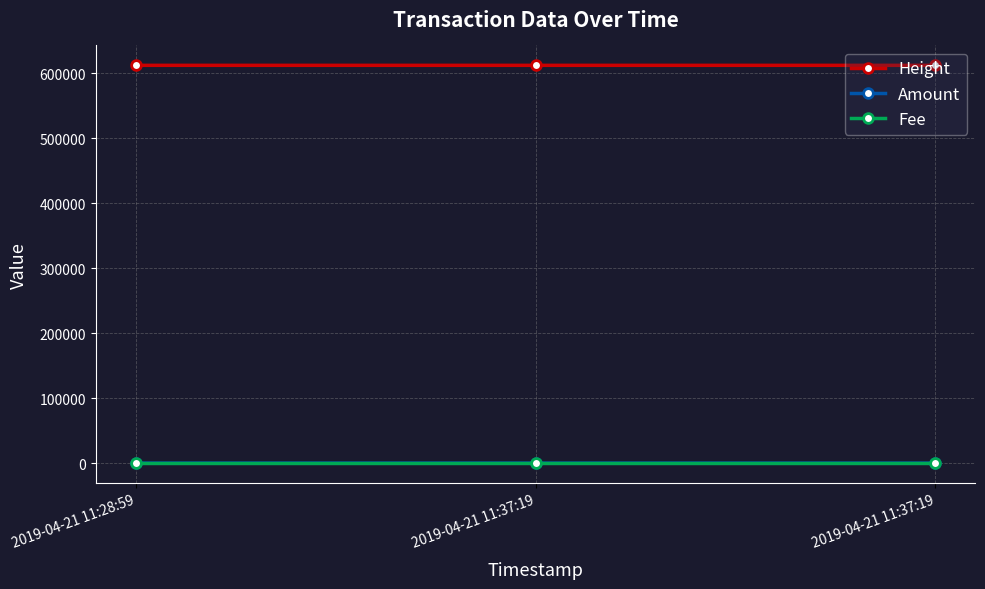

Is the value of Height at 2019-04-21 11:37:19 greater than the value of Amount at 2019-04-21 11:28:59?

Yes